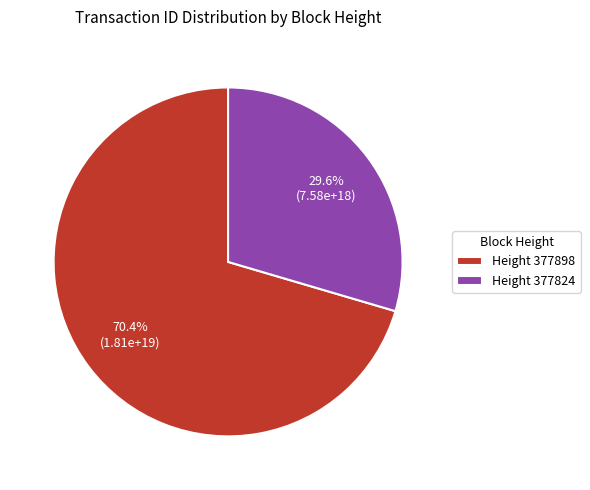

Approximately how many times larger is the value at Height 377824 compared to Height 377898?

0.4